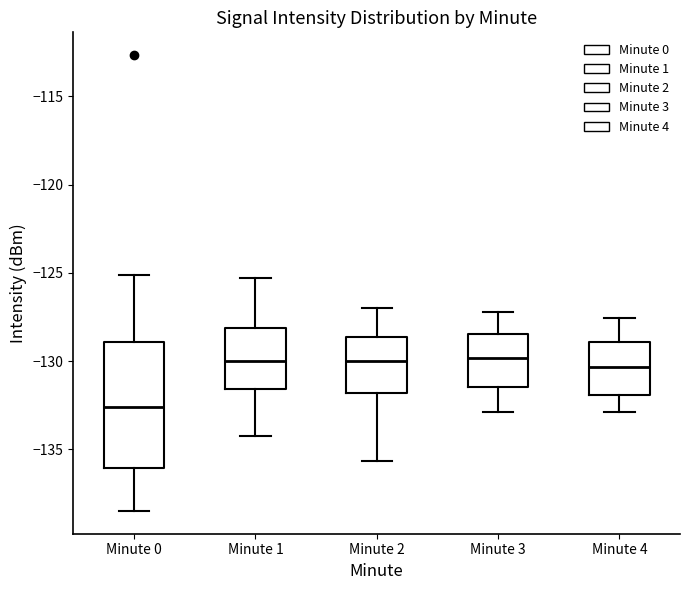

Comparing the boxes themselves (not the whiskers), which one is the tallest?

Minute 0